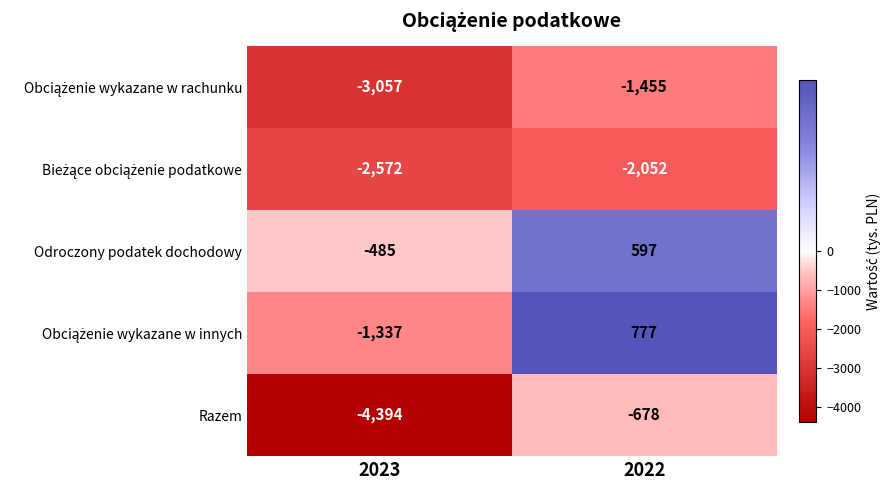

Which series has the widest spread of values?

Razem